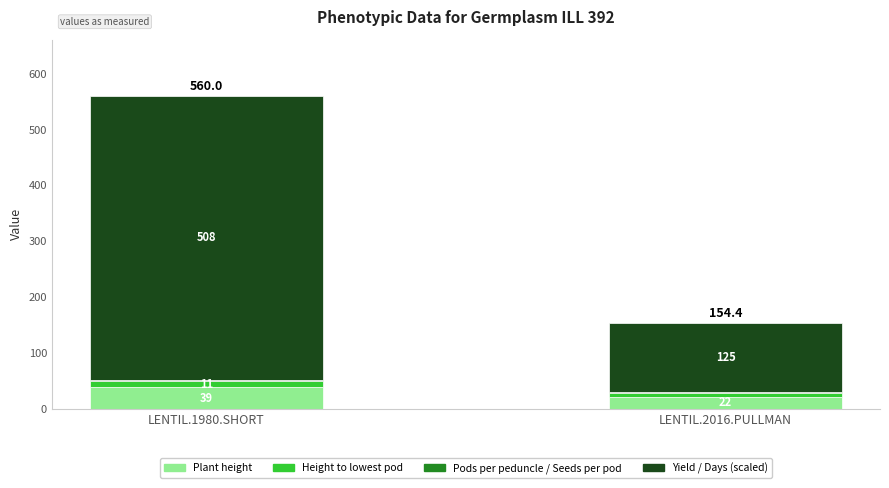

Are the bars grouped side by side (vs. stacked)?

No